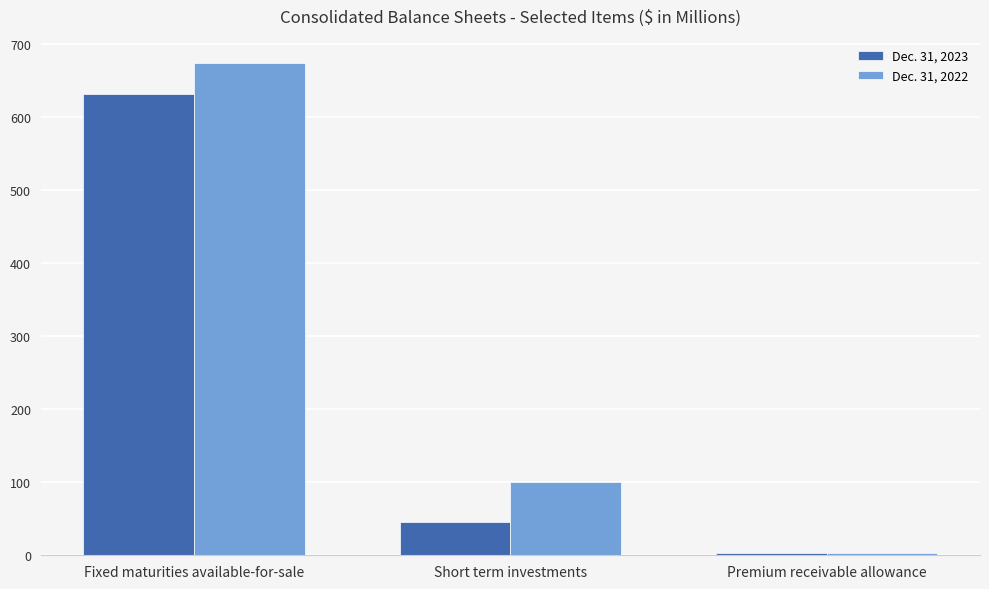

How many series are shown in this chart?

2